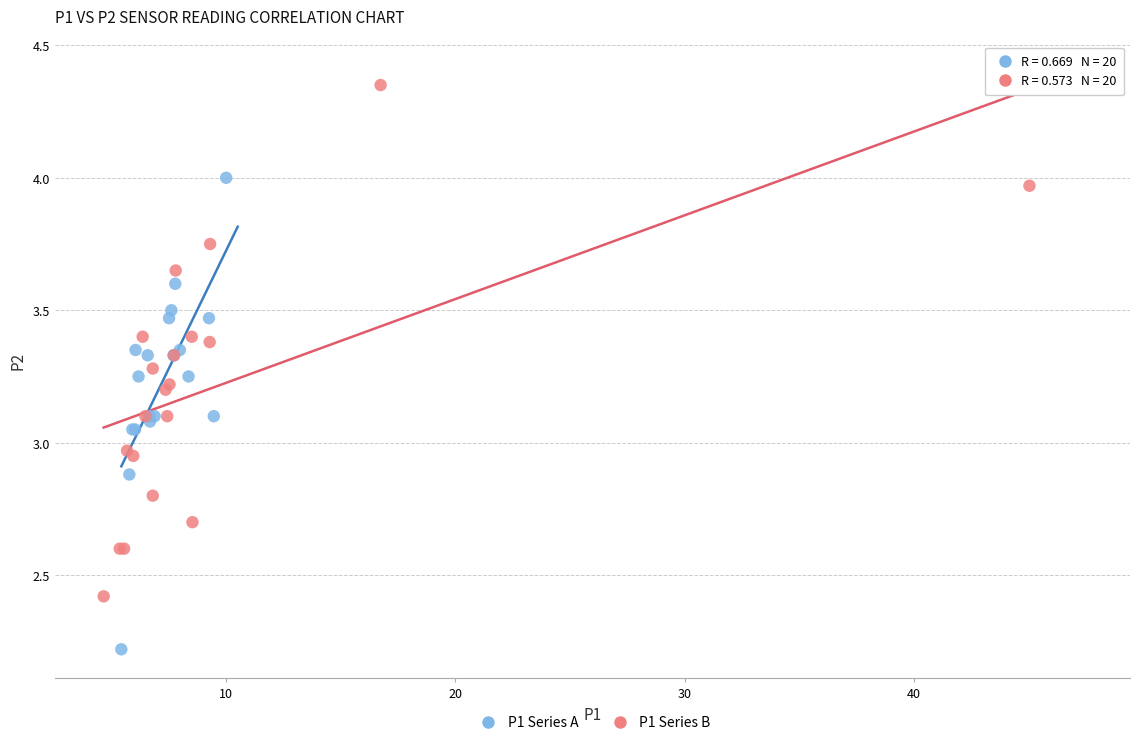

Which series reaches the maximum Y coordinate?

P1 Series B